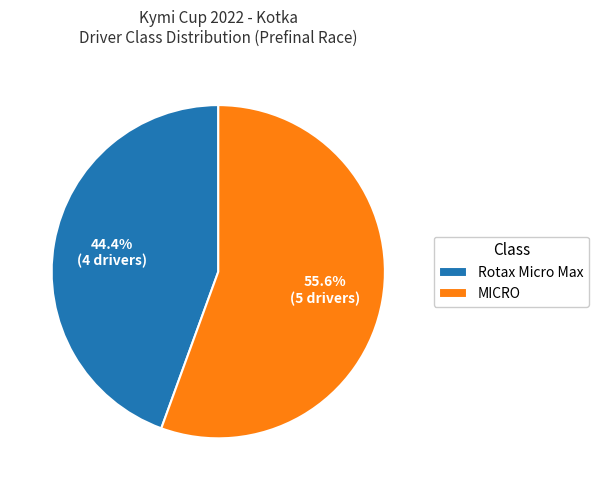

What is the majority slice?

MICRO